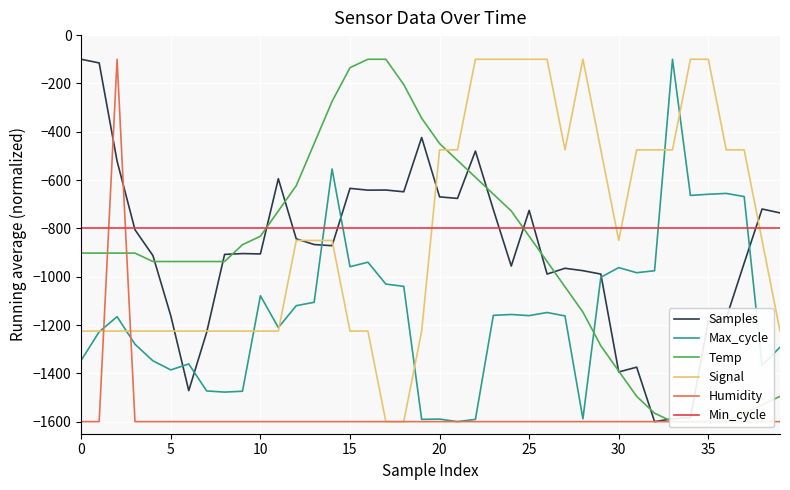

At how many categories does at least one series exceed -1052?

40